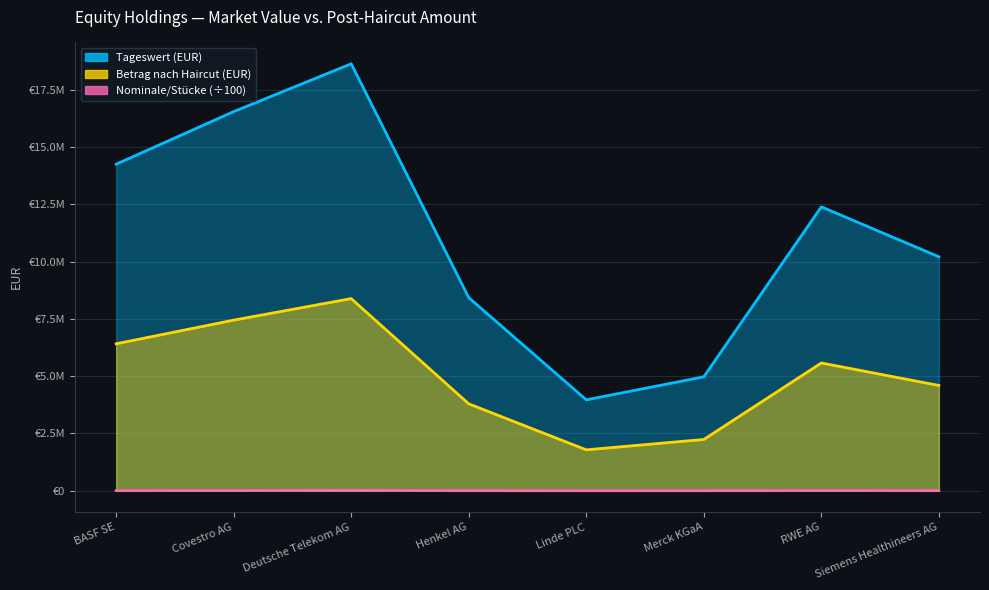

What is the value of the Tageswert (EUR) point at the 1st from the left?

14260435.2